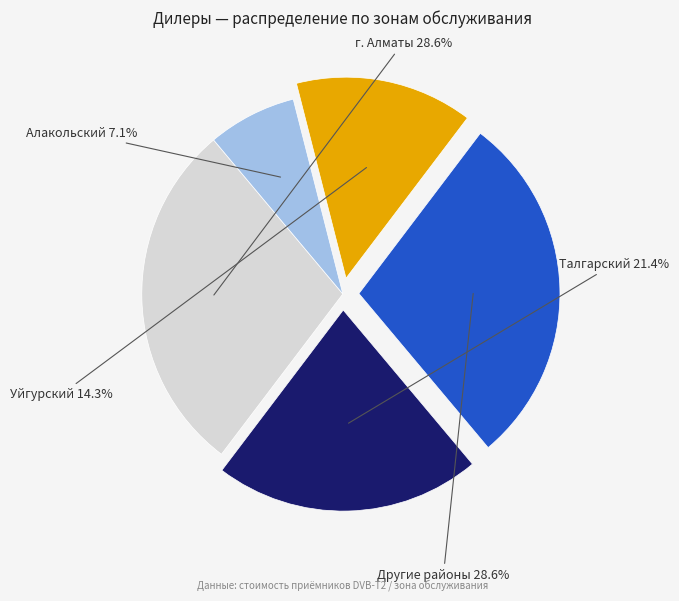

Does any single category account for the majority?

No